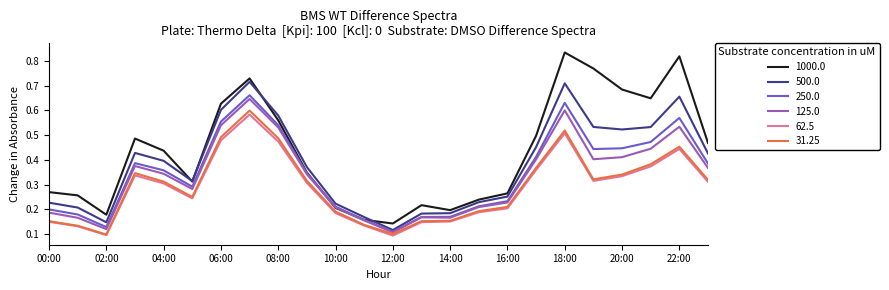

Which series has the largest total across all categories?

1000.0